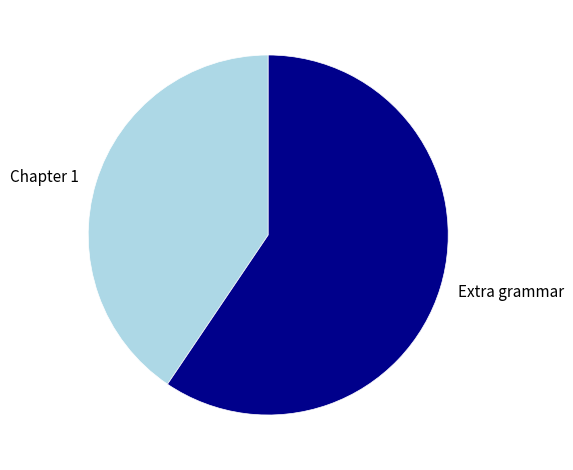

Rank the categories by value from highest to lowest.

Extra grammar, Chapter 1